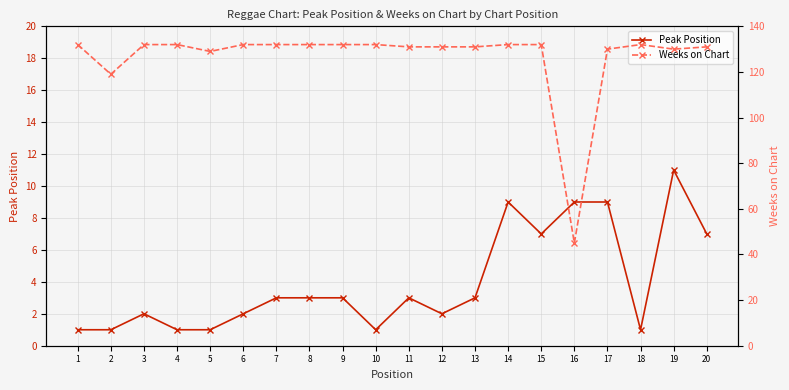

What is the smallest value displayed?

1